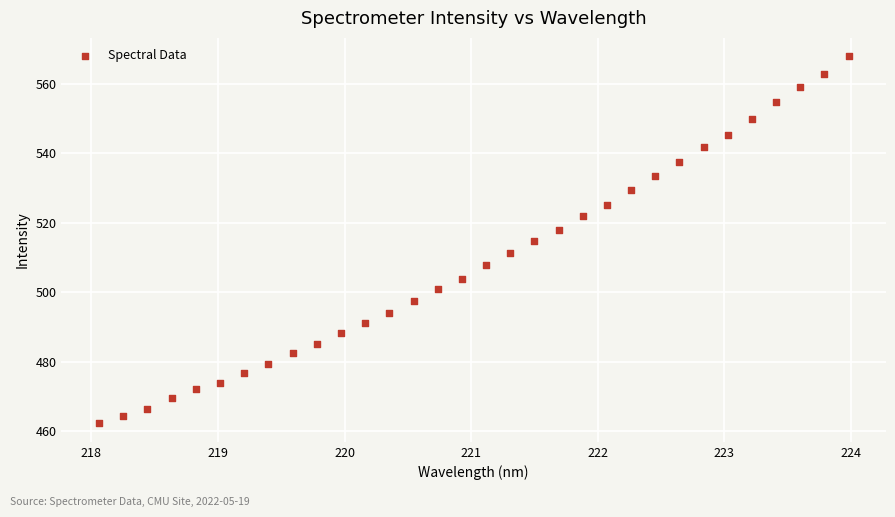

What is the range of Y values (max minus min)?

105.9